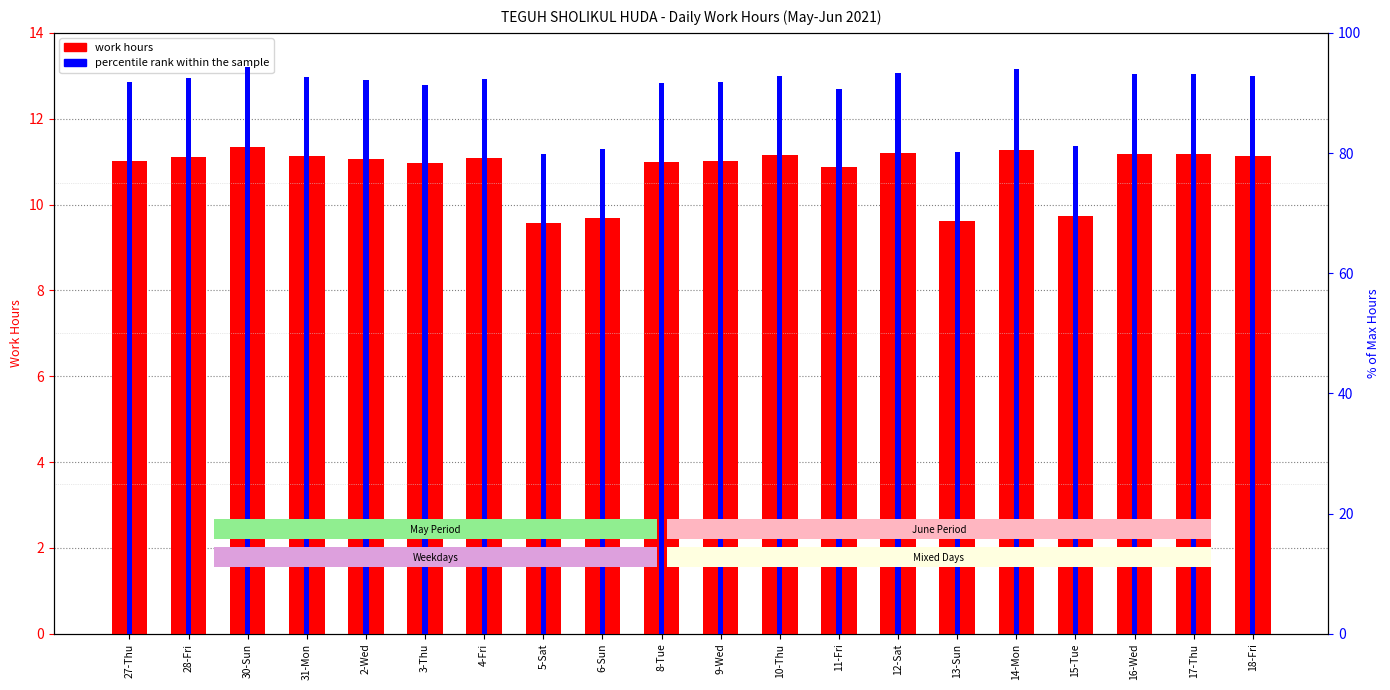

Which category has the highest value in the percentile rank within the sample series?

30-Sun